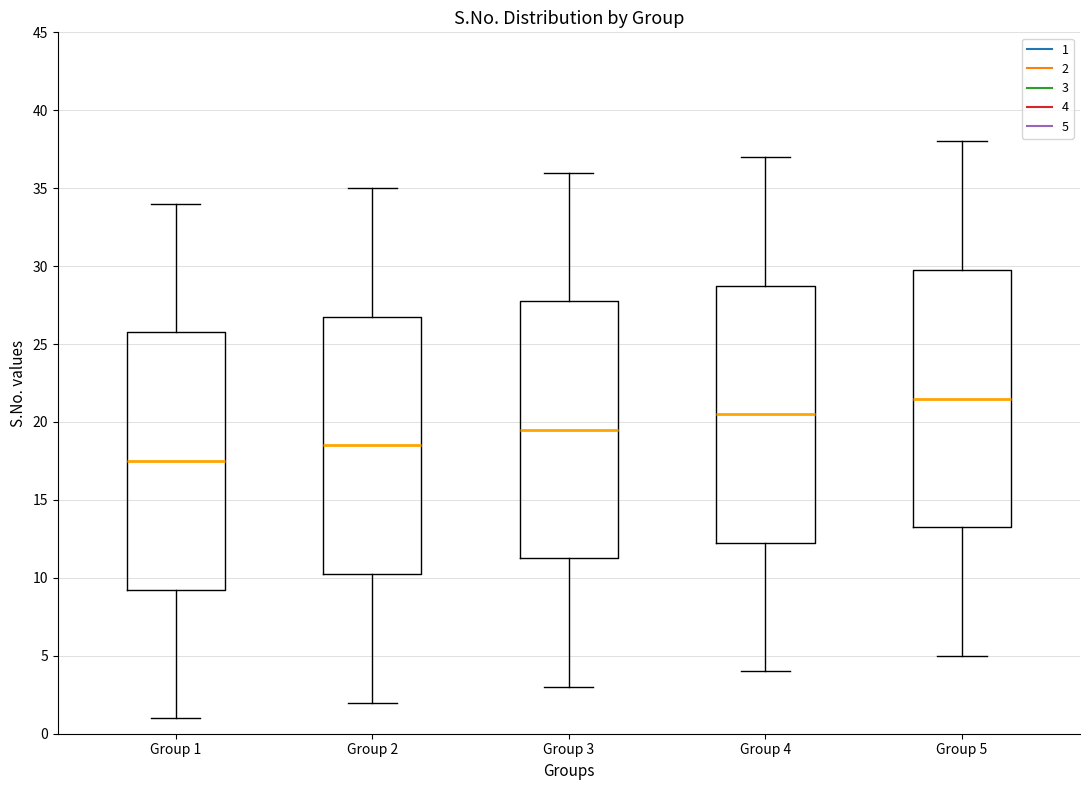

Which box's median line is the highest?

Group 5